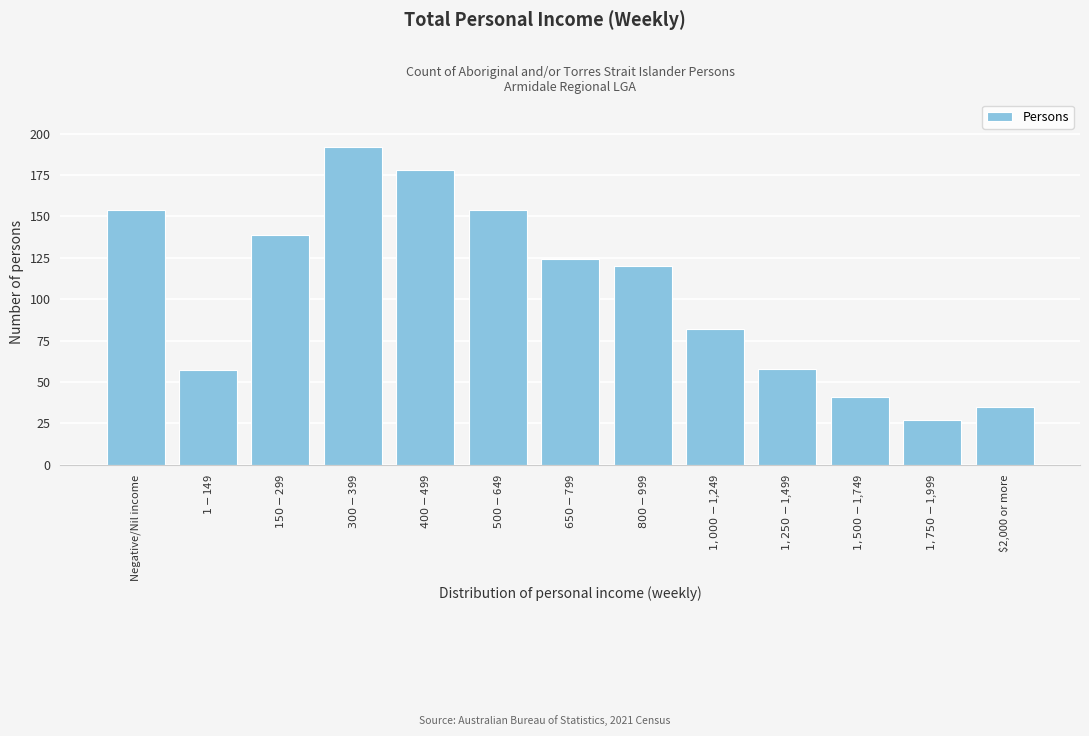

Reading left to right, extract all data points from this chart.

154	57	139	192	178	154	124	120	82	58	41	27	35